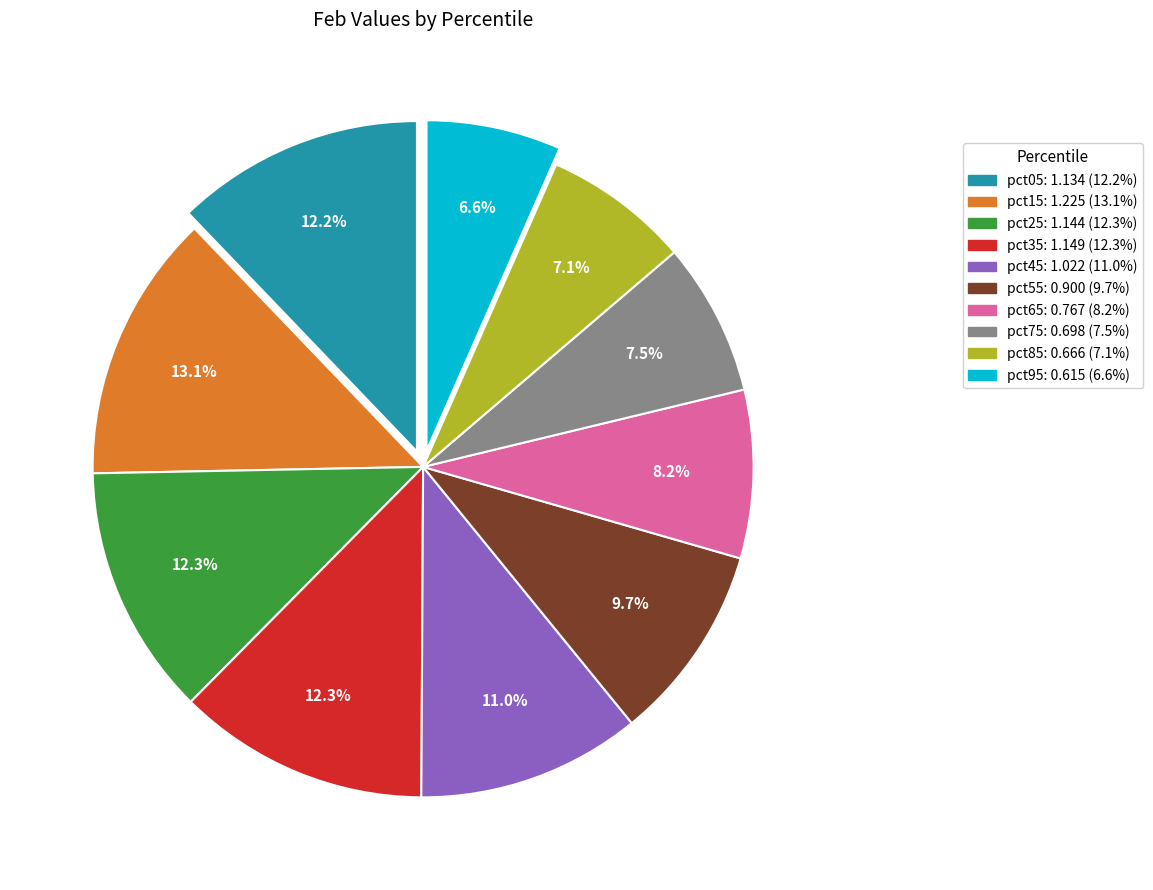

To the nearest percent, what is the combined percentage of pct95 and pct35?

19%